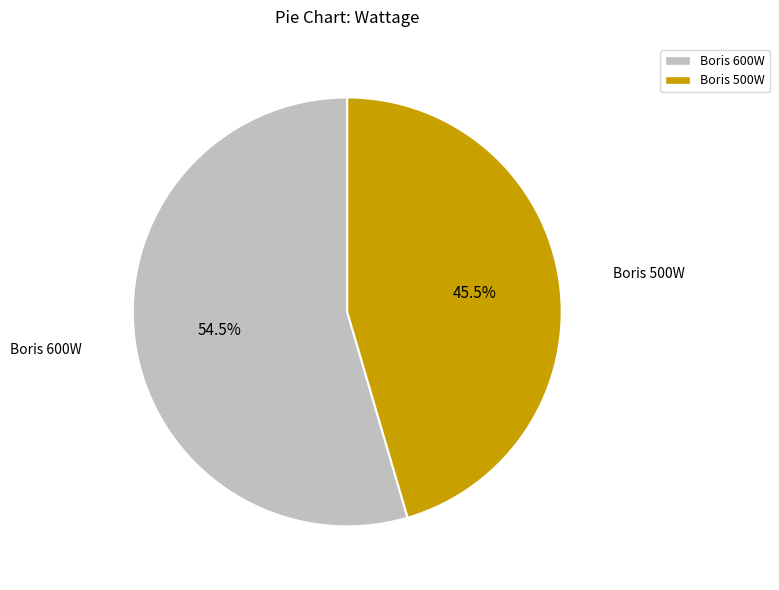

To the nearest percent, what is the difference between the largest and smallest slice percentages?

9%